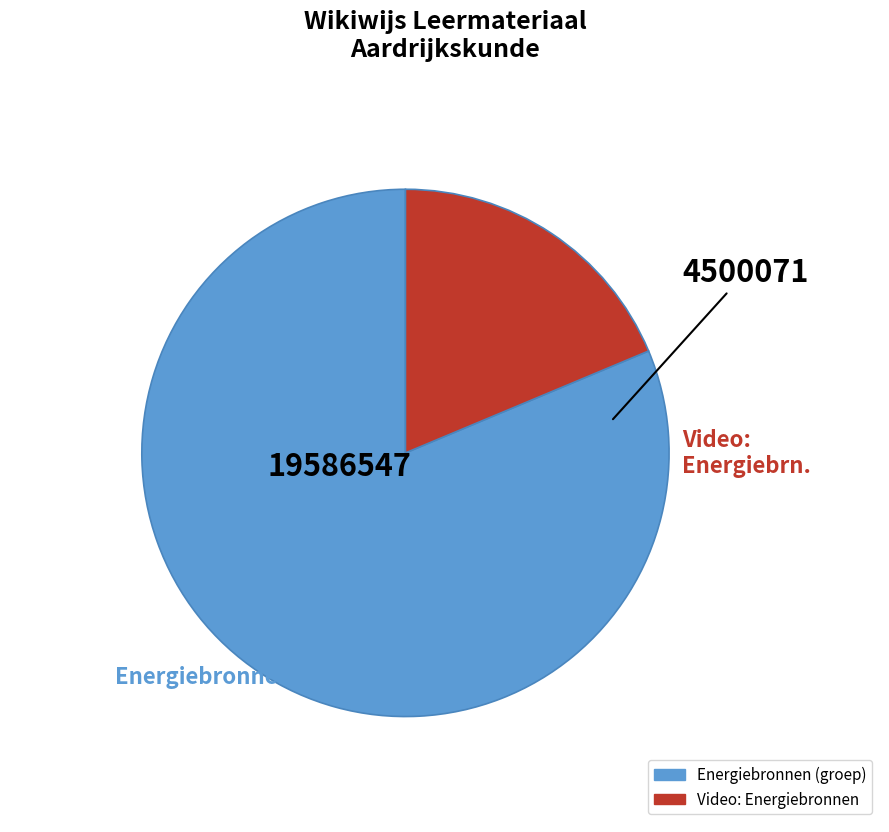

Is there any slice that represents more than half of the pie?

Yes